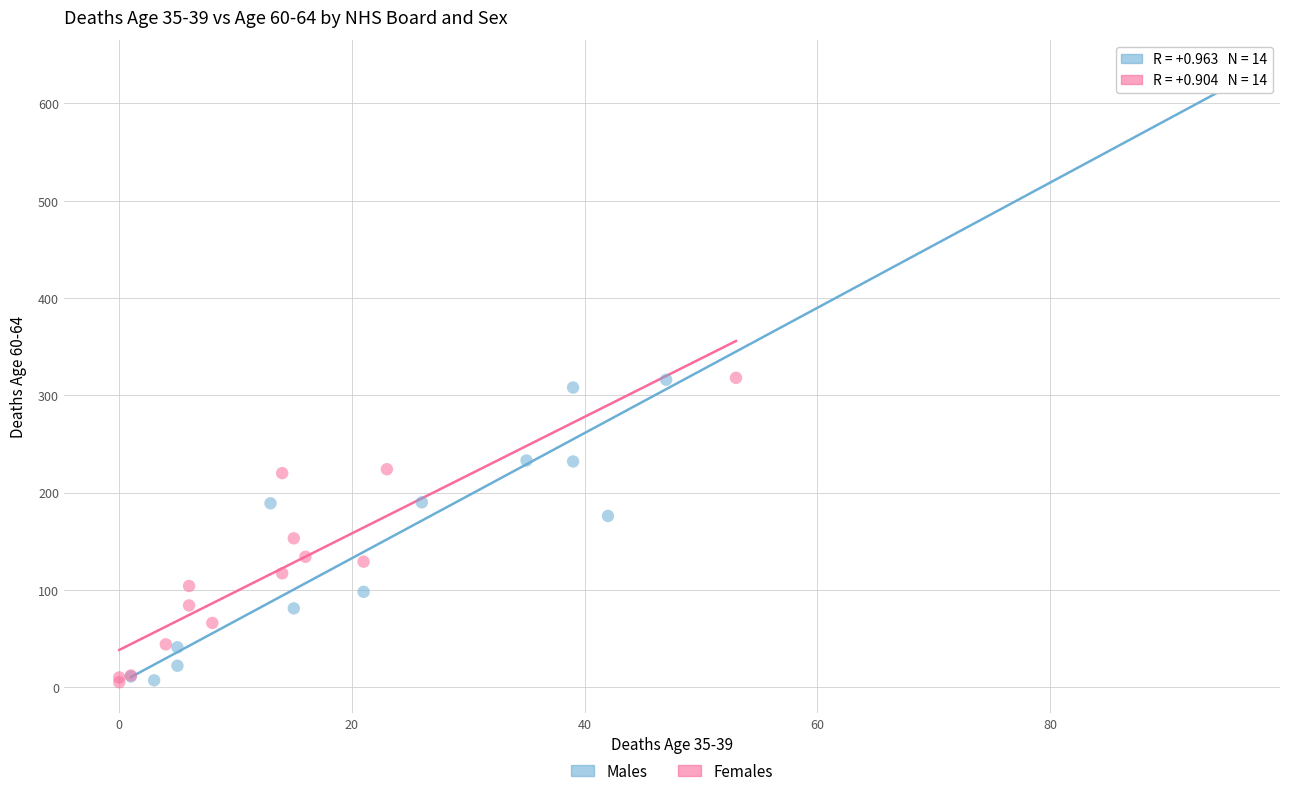

Which series reaches the maximum Y coordinate?

Males